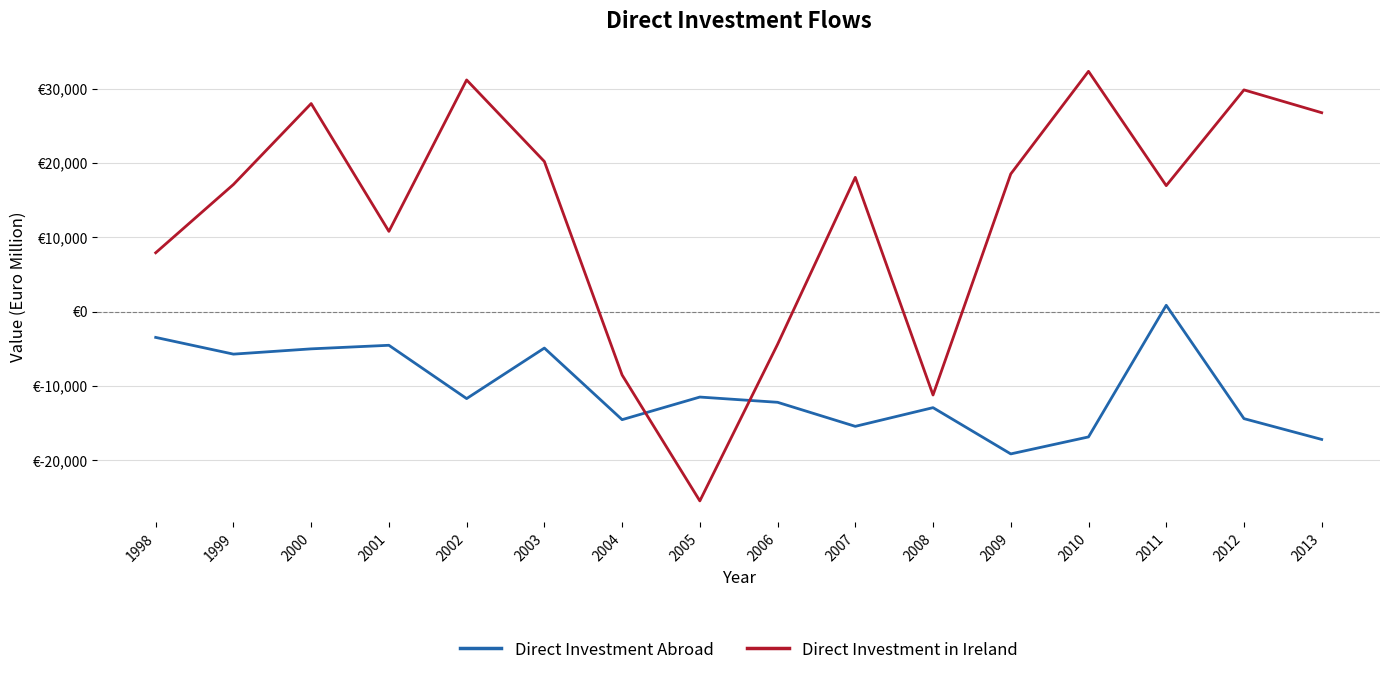

How many intersections are there between Direct Investment in Ireland and Direct Investment Abroad?

2